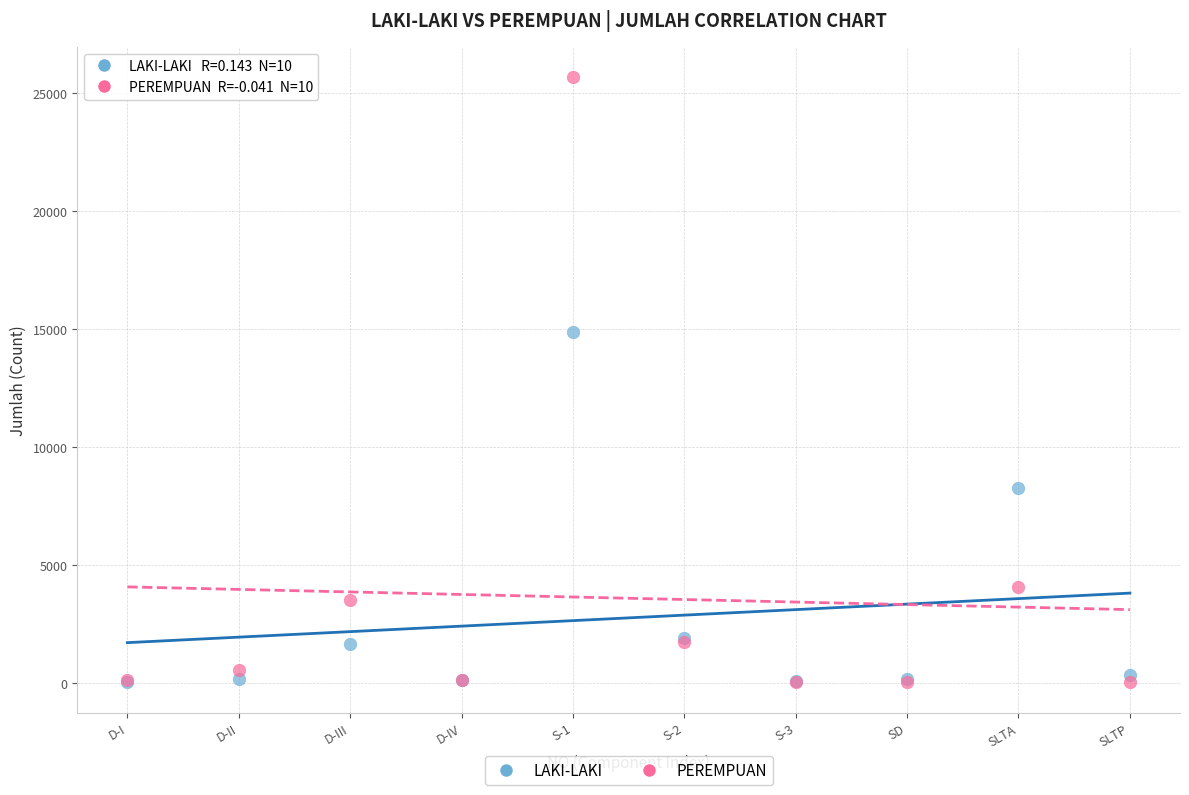

What are all the series names shown in the legend?

LAKI-LAKI, PEREMPUAN